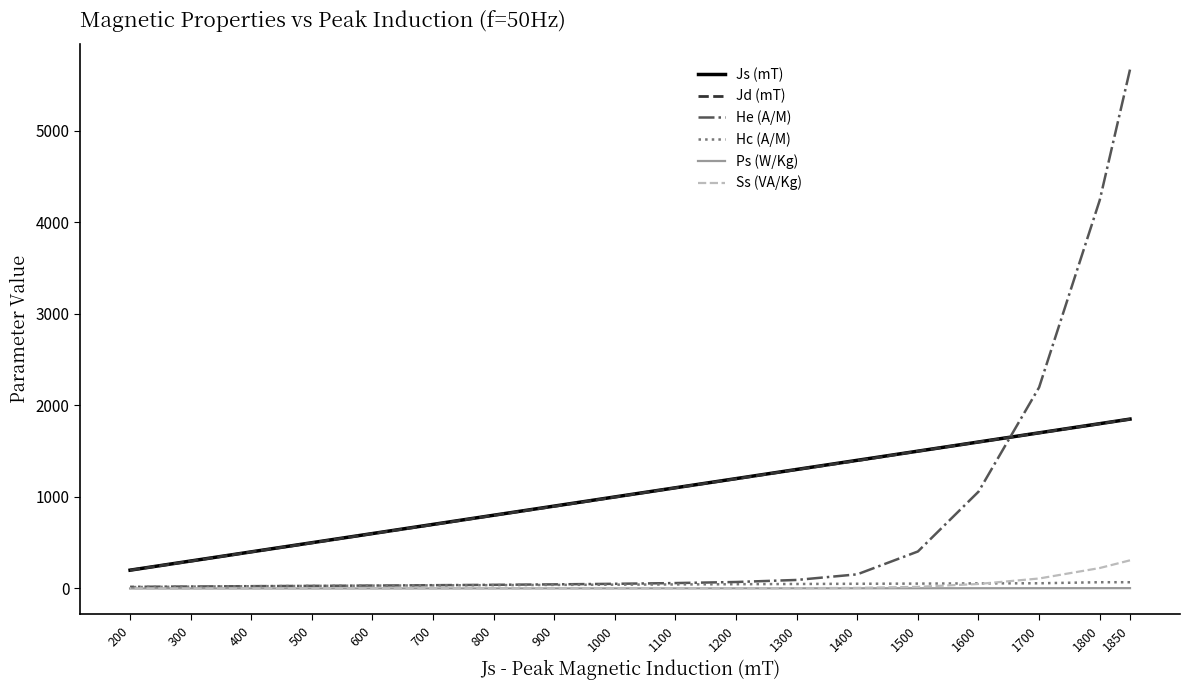

Is it true that He (A/M) equals 70.7 at 1200?

True